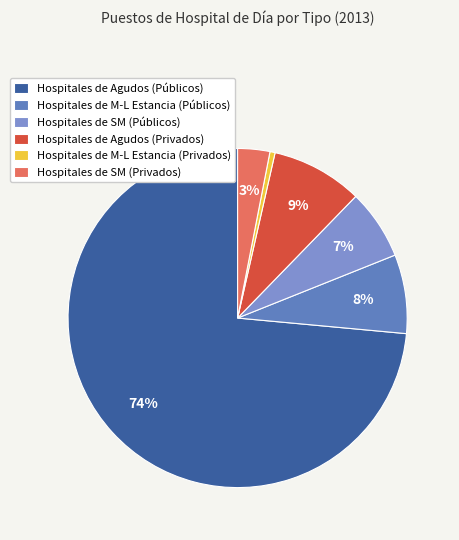

How many segments does this pie chart have?

6